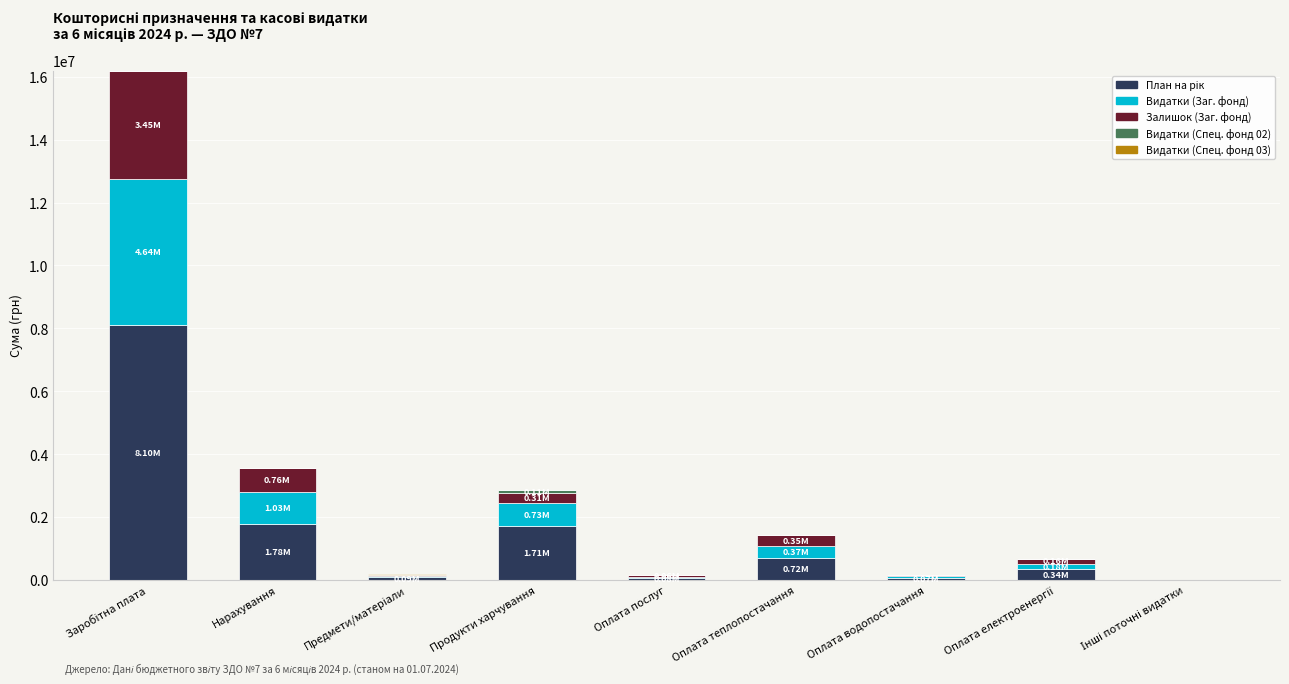

What is the total value across all series at Оплата теплопостачання?

1436660.0